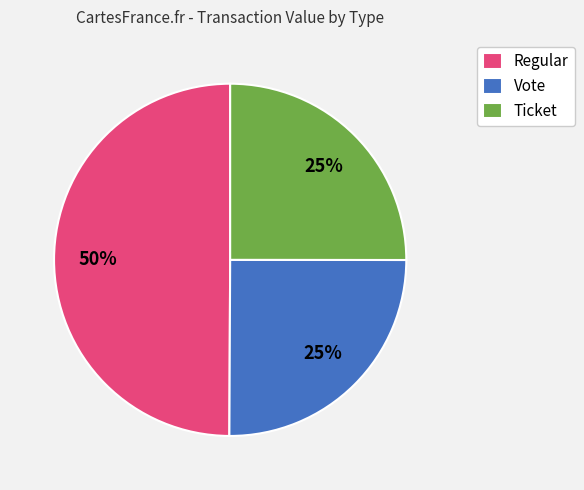

What is the largest slice in the pie chart?

Regular